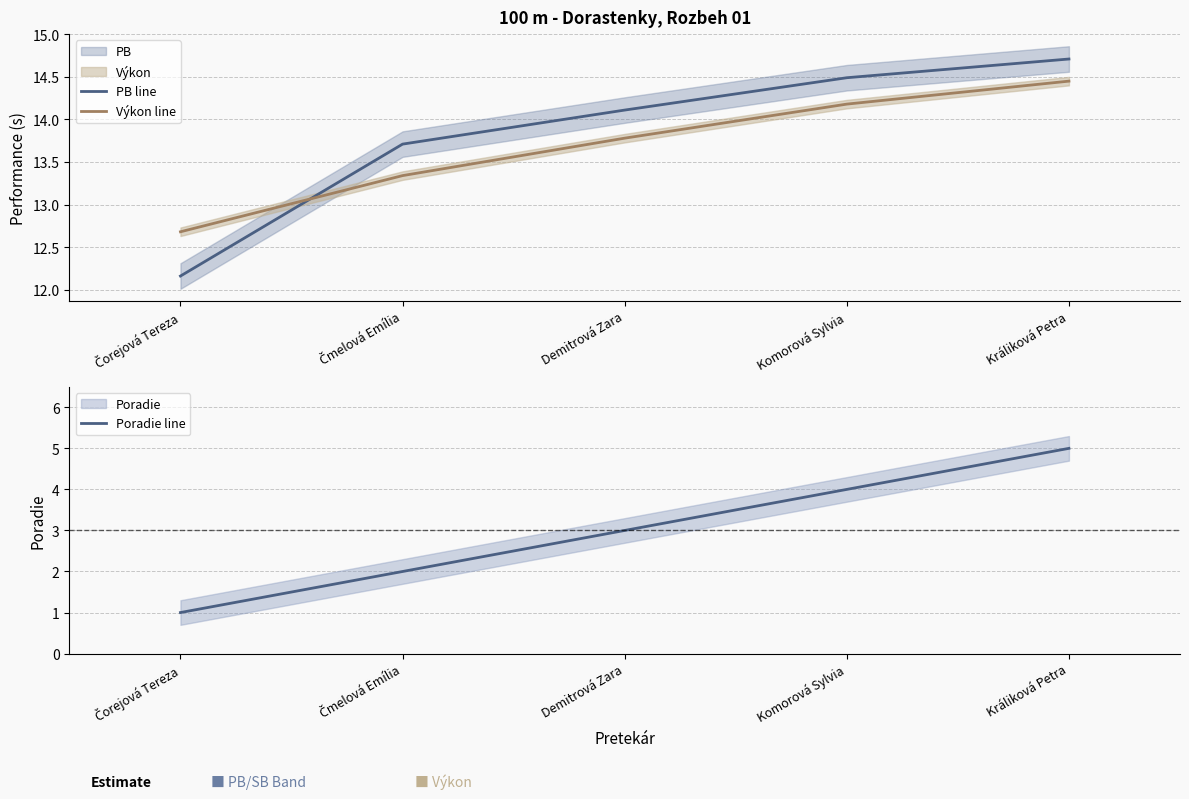

Does the chart have visible grid lines?

Yes